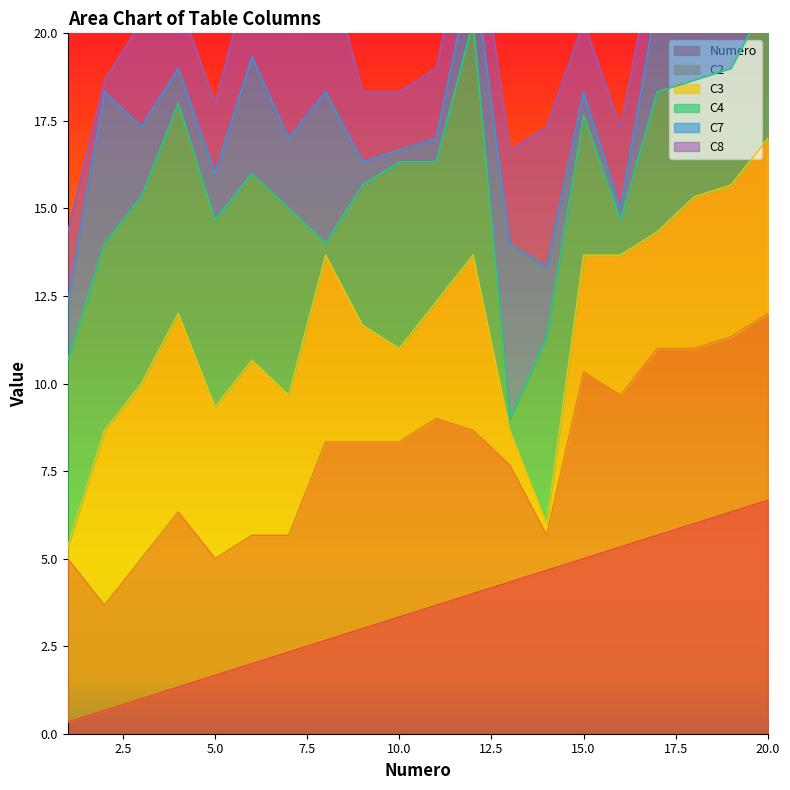

What is the highest value of the Numero series?

6.7